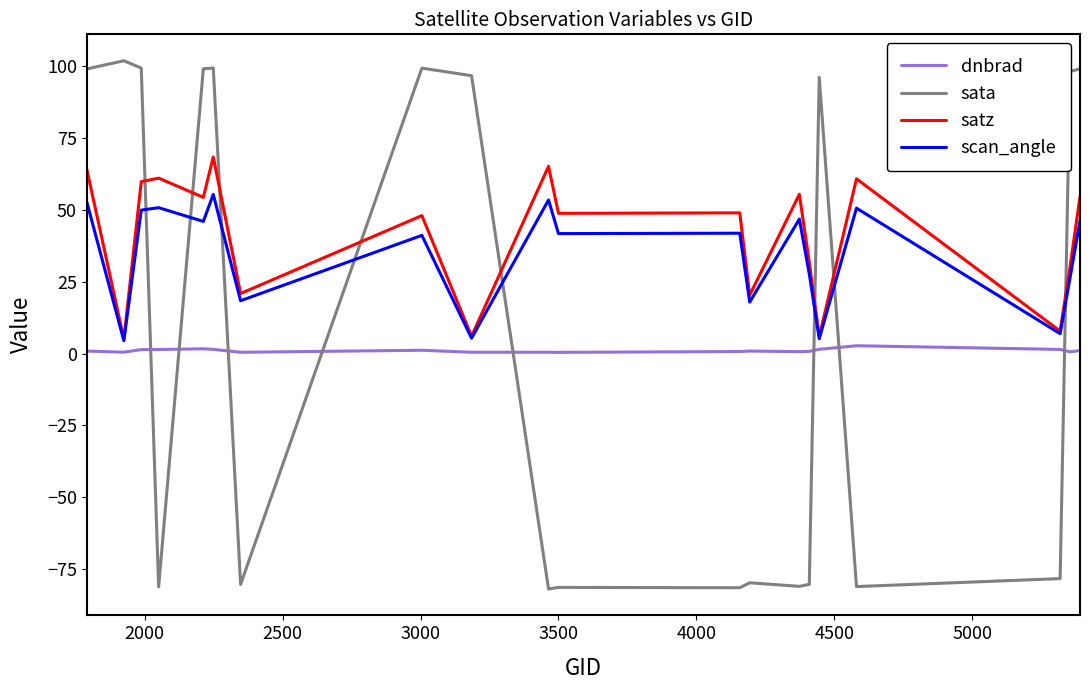

Which series has the widest spread of values?

sata